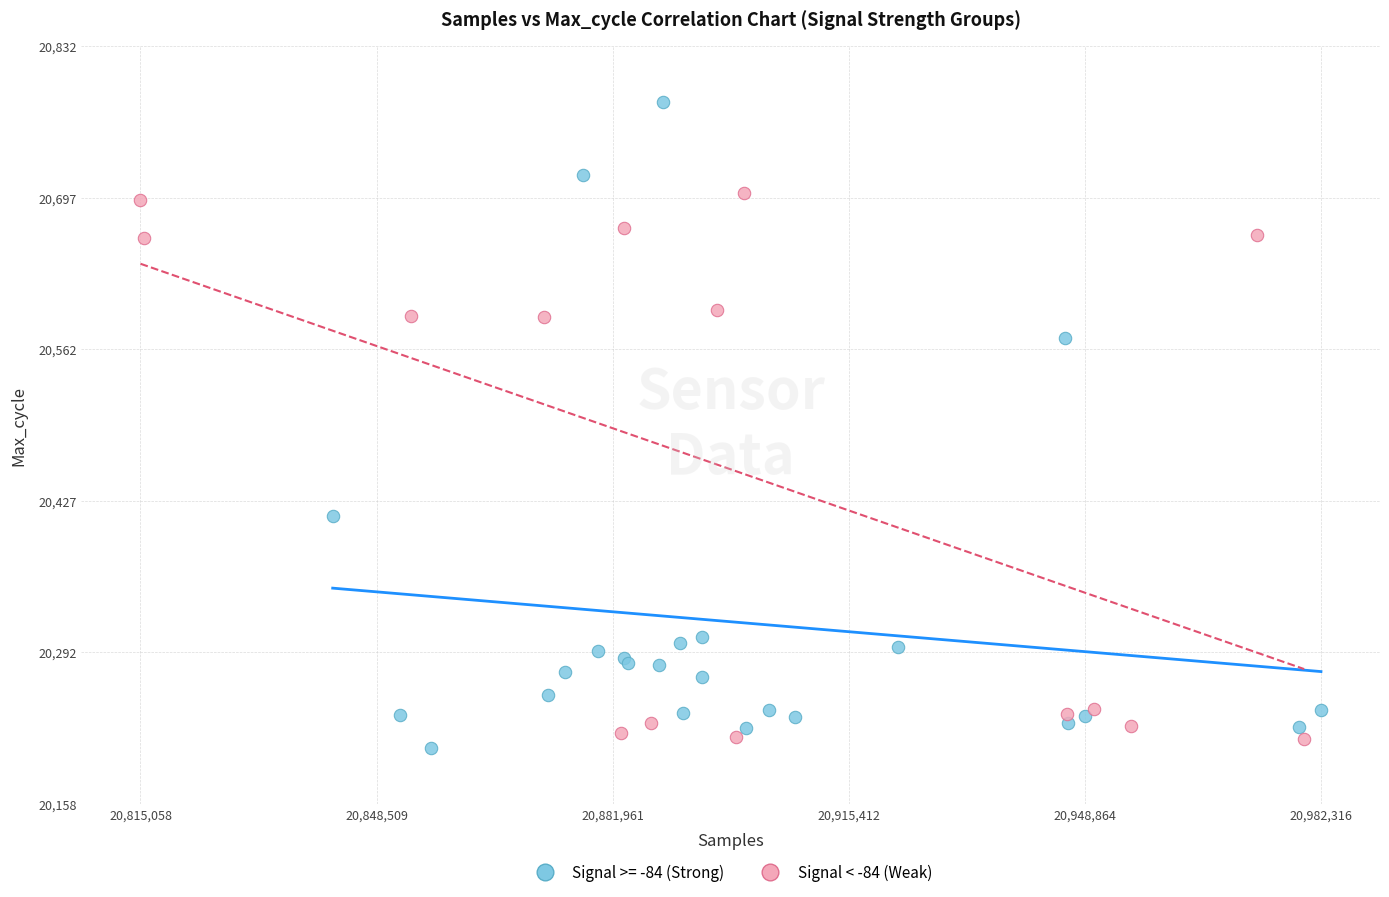

Which series reaches the maximum Y coordinate?

Signal >= -84 (Strong)